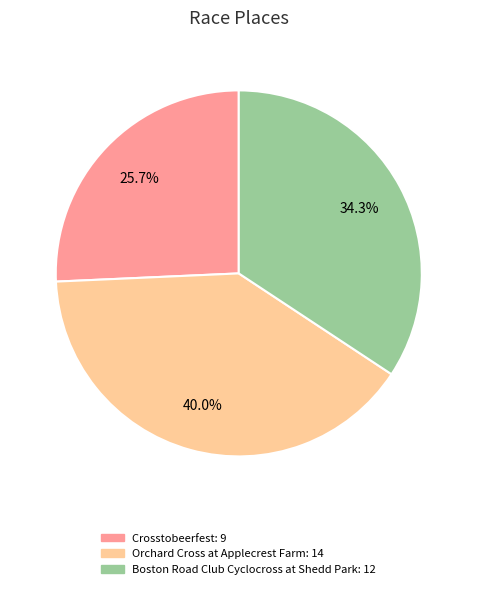

Which slice is the smallest?

Crosstobeerfest